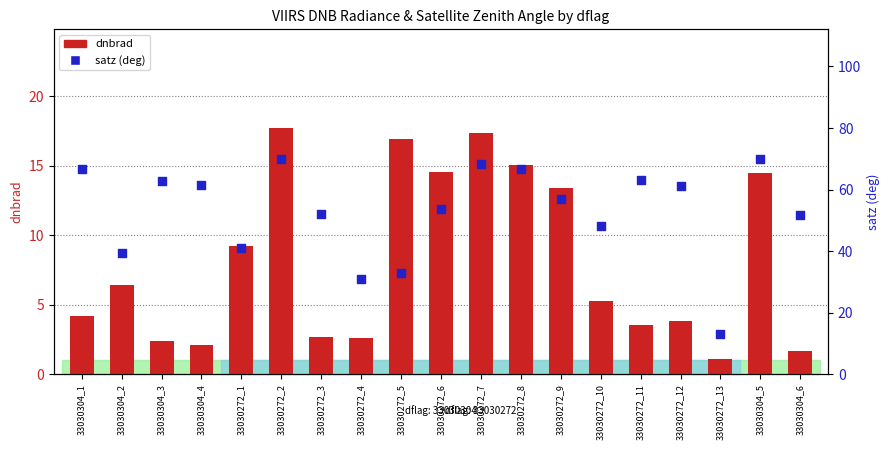

Is the value of dnbrad at 33030304_1 greater than the value of satz (deg) at 33030272_5?

No